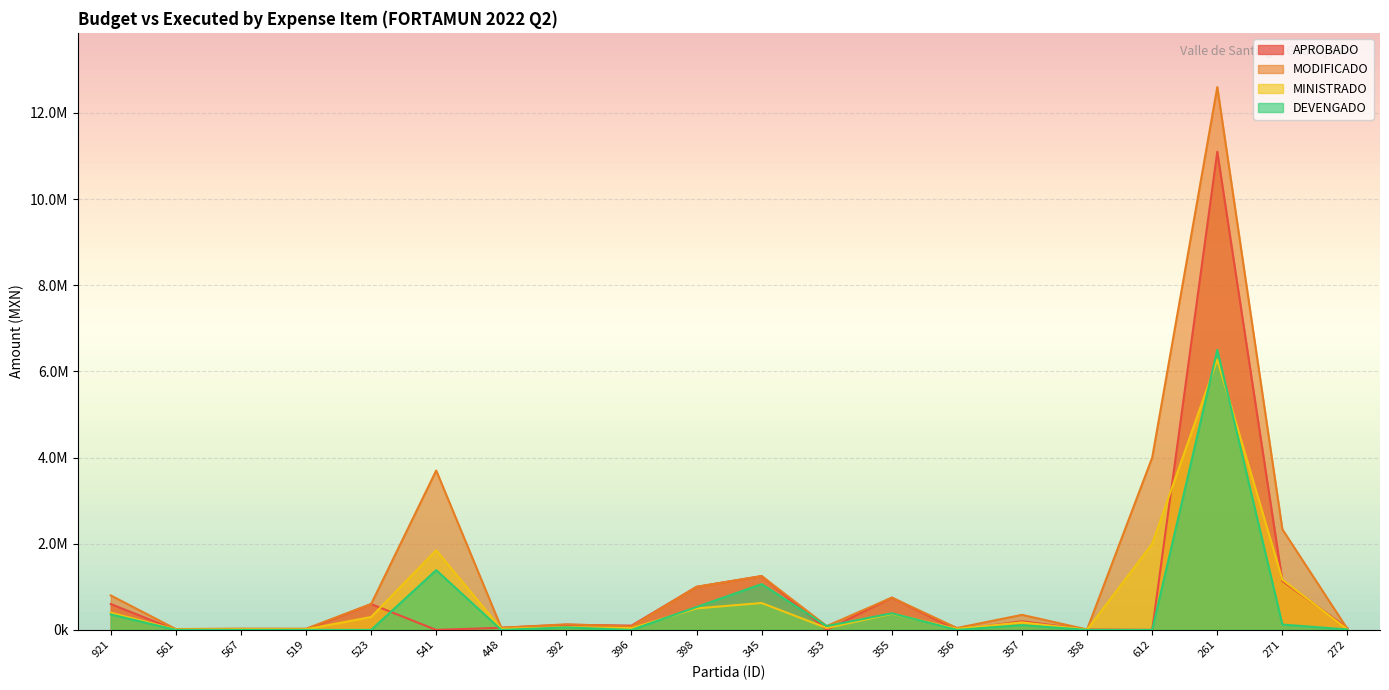

Which series ends up on top after the final intersection of DEVENGADO and MINISTRADO?

MINISTRADO